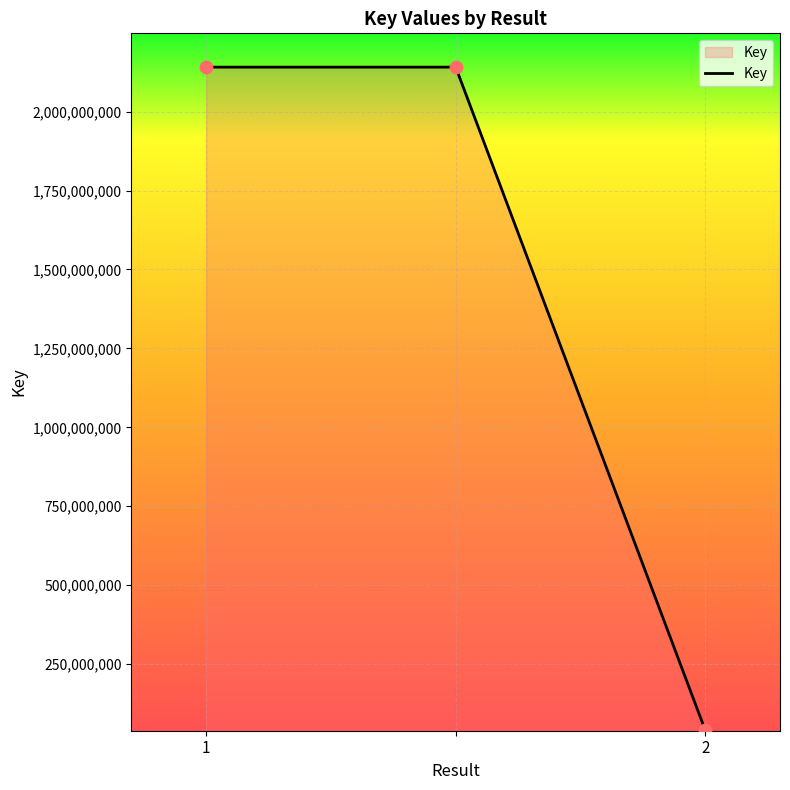

What is the average value?

1440889705